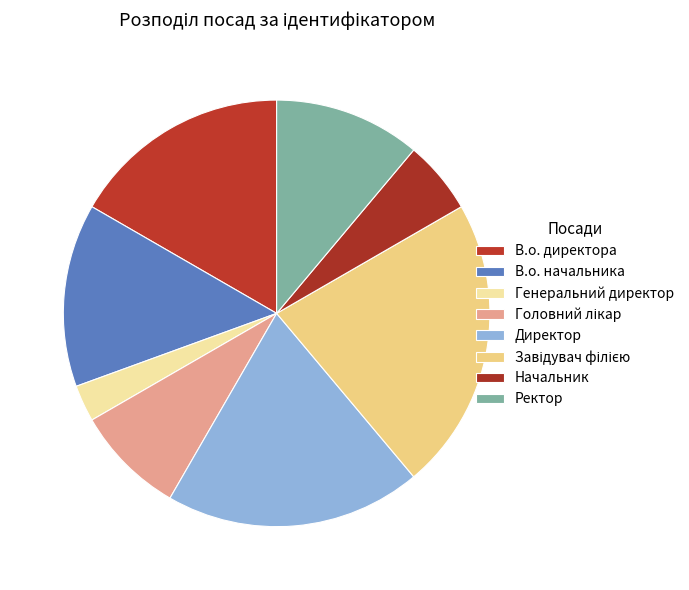

Which category has the smallest portion of the pie?

Генеральний директор